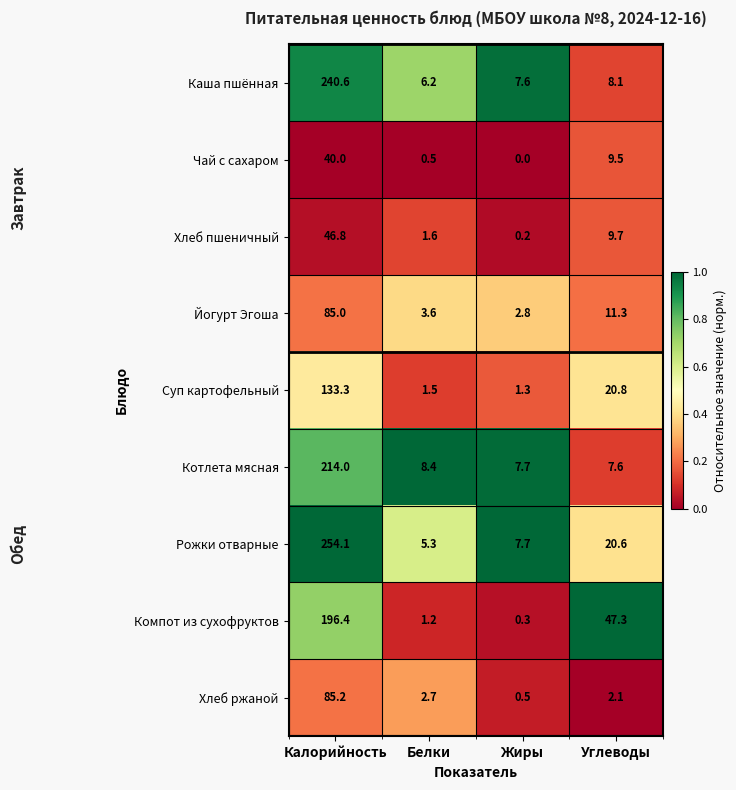

What is the spread (max minus min) of values at Калорийность?

214.1